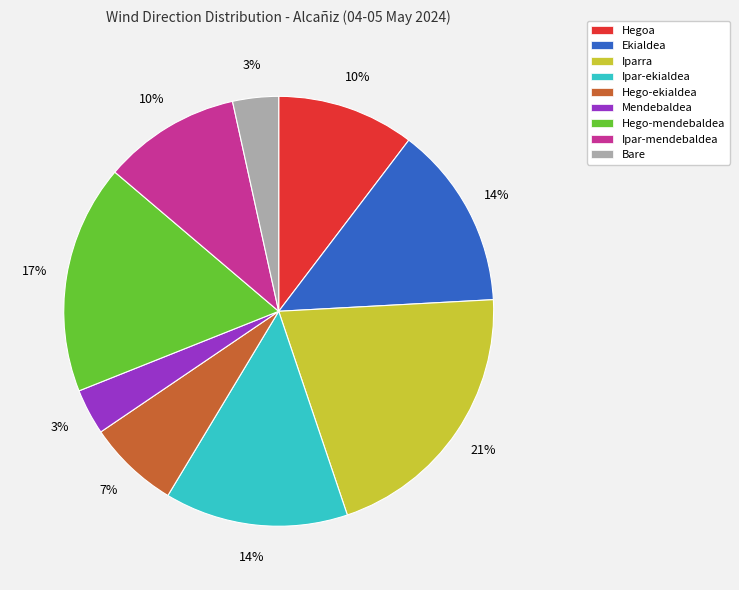

The Bare slice represents 15% of the pie. True or false?

False